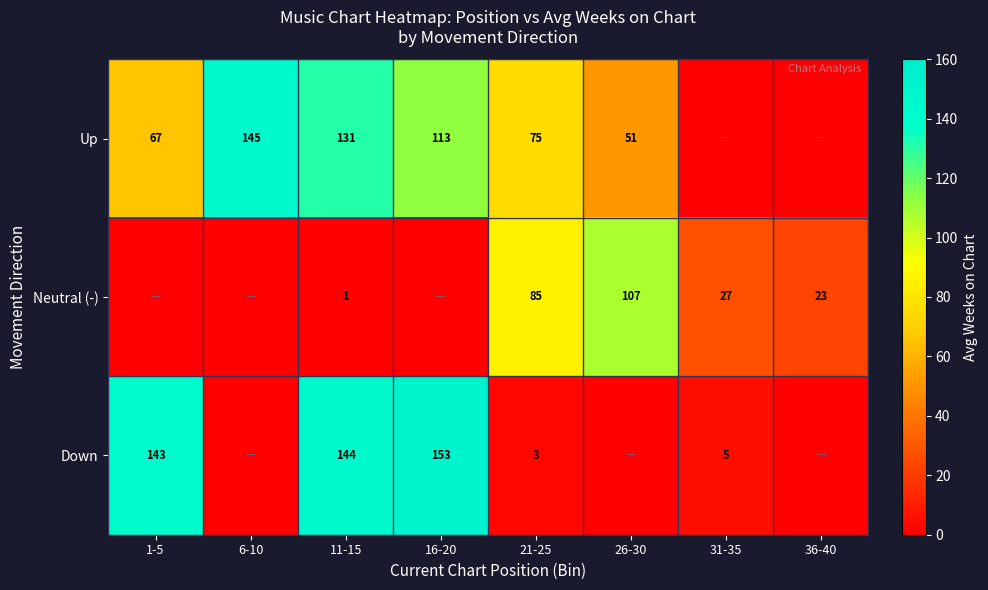

Is the value of Down at 21-25 greater than the value of Up at 21-25?

No